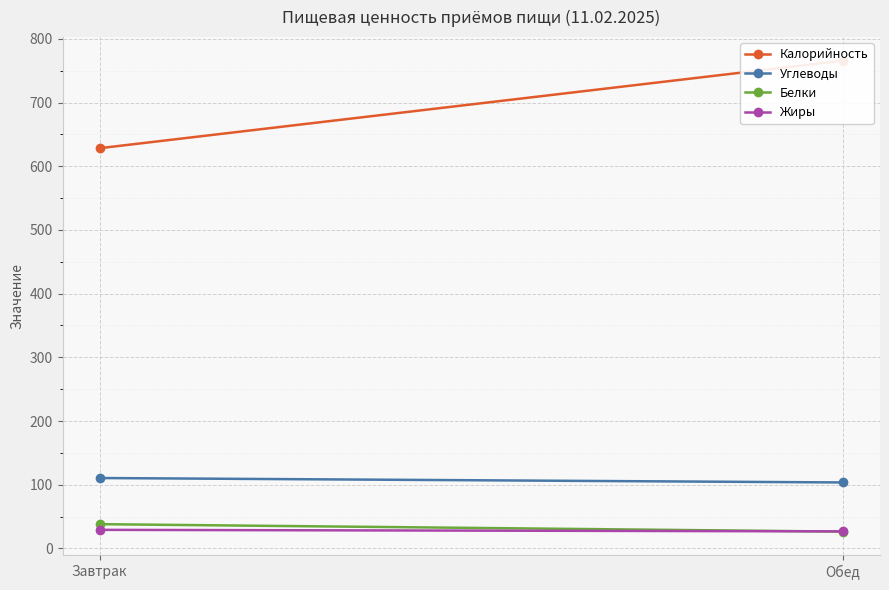

What is the minimum value for Жиры?

26.7